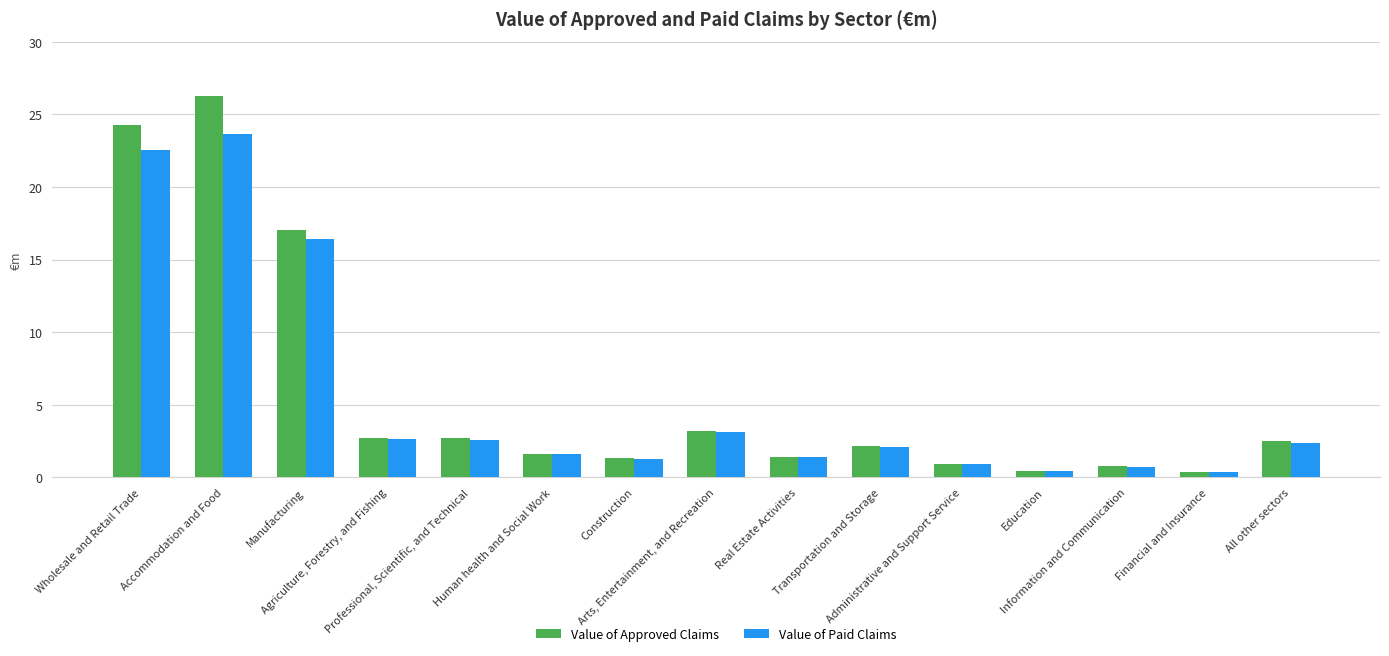

Count the number of data series in this chart.

2